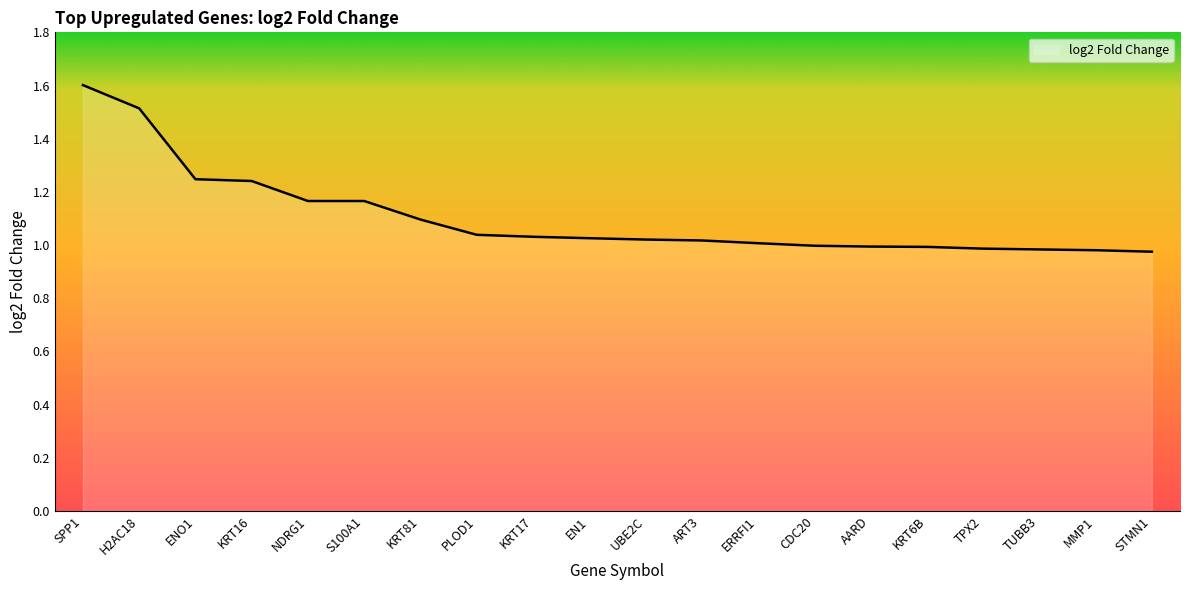

Which label corresponds to the largest value in the chart?

SPP1